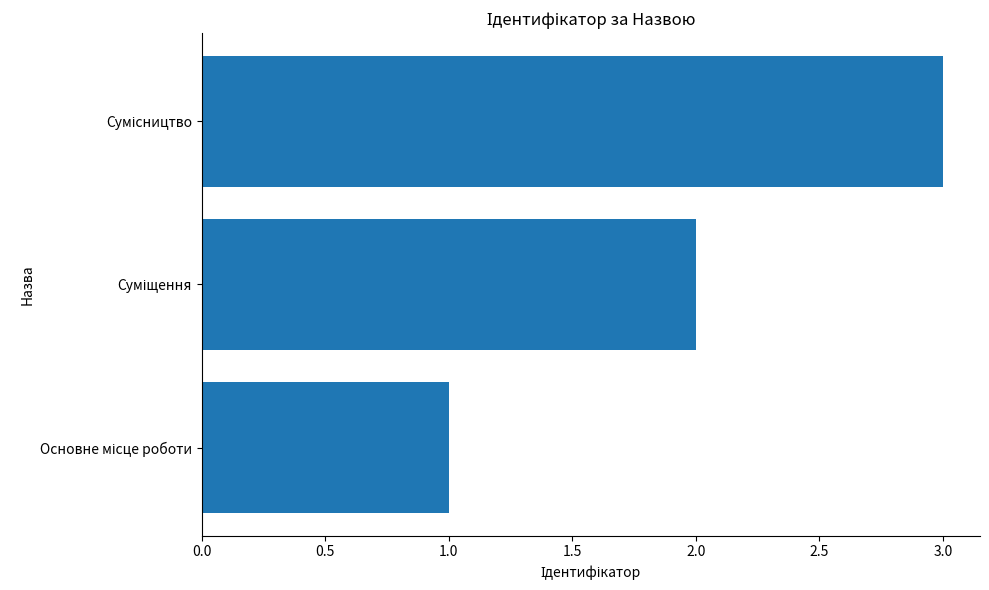

How many bars are there in total?

3